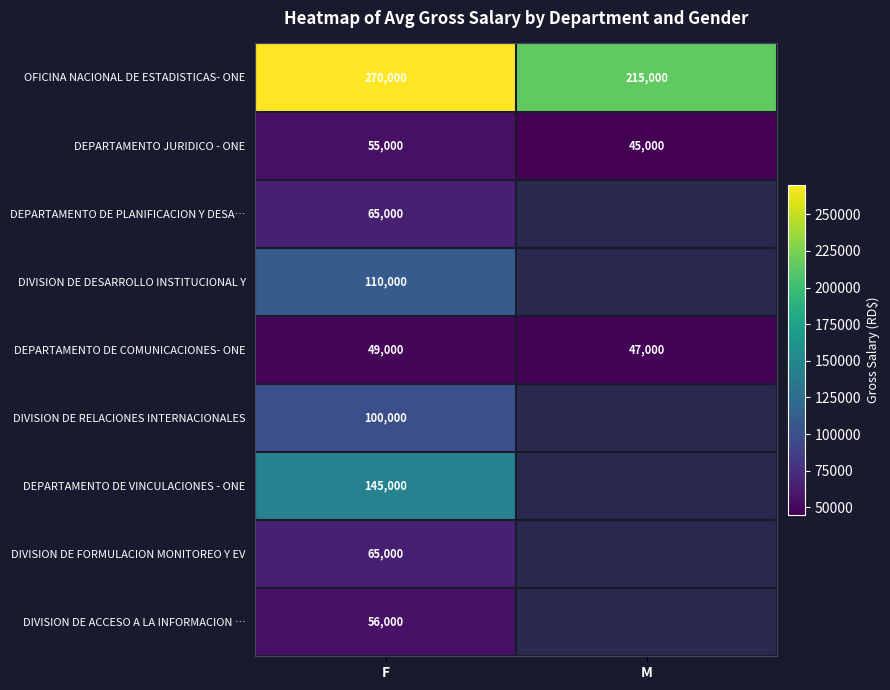

What is the sum of the DEPARTAMENTO DE COMUNICACIONES- ONE values at F and M?

96000